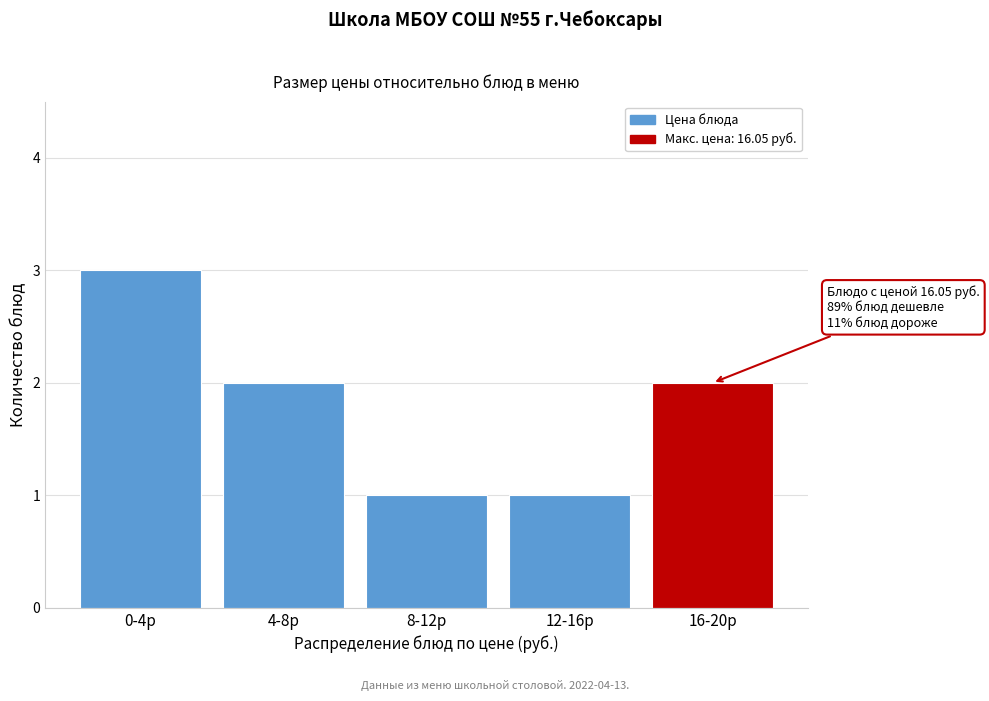

Reading left to right, transcribe all the data shown in this chart.

3	2	1	1	2